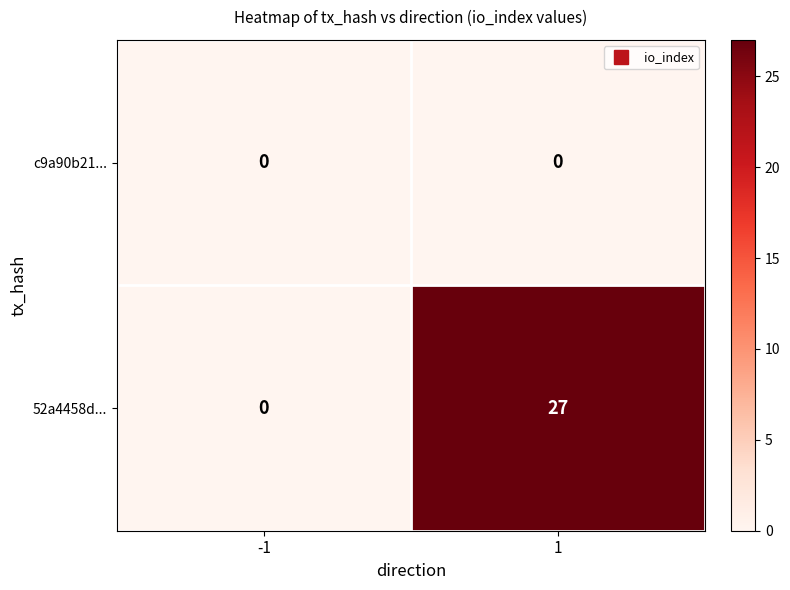

What is the total value across all series at 1?

27